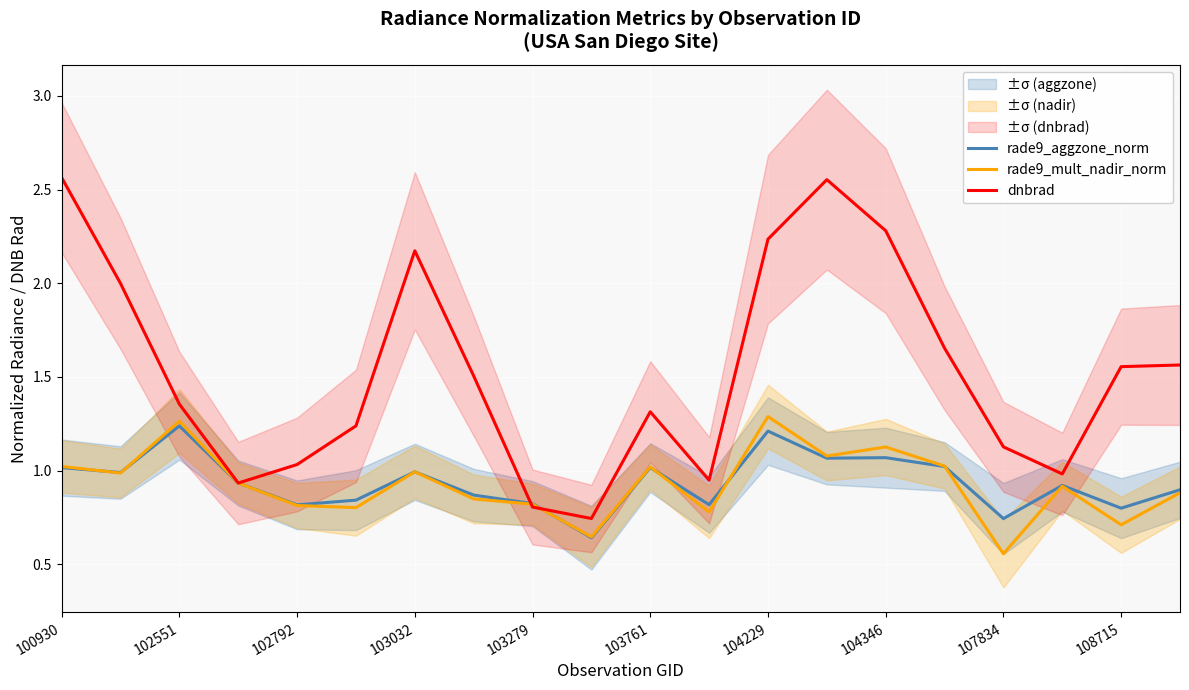

True or false: dnbrad has more than 2 interior local peaks.

True